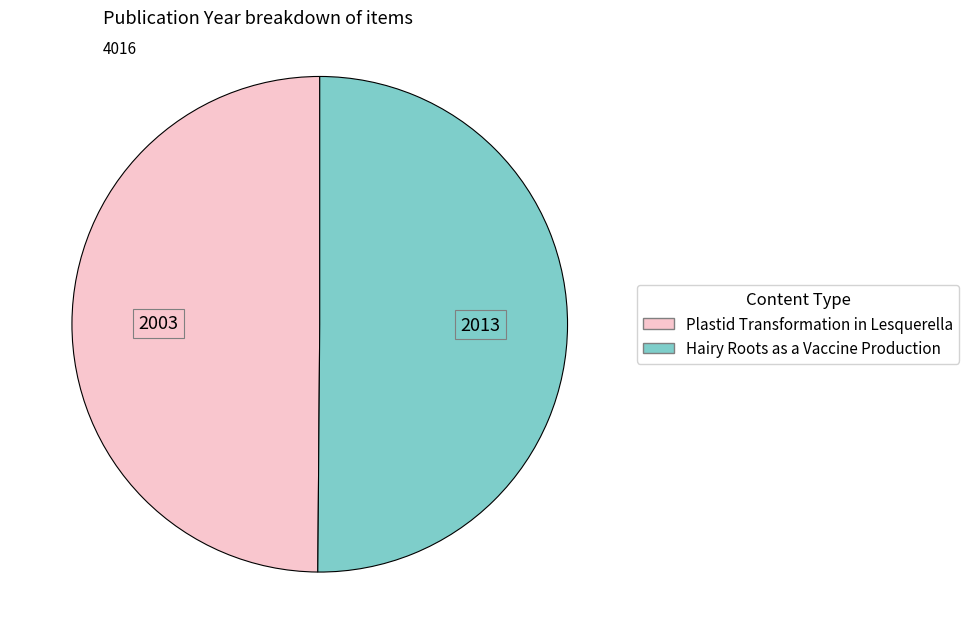

Is it true that Plastid Transformation in Lesquerella is 50% of the pie?

True